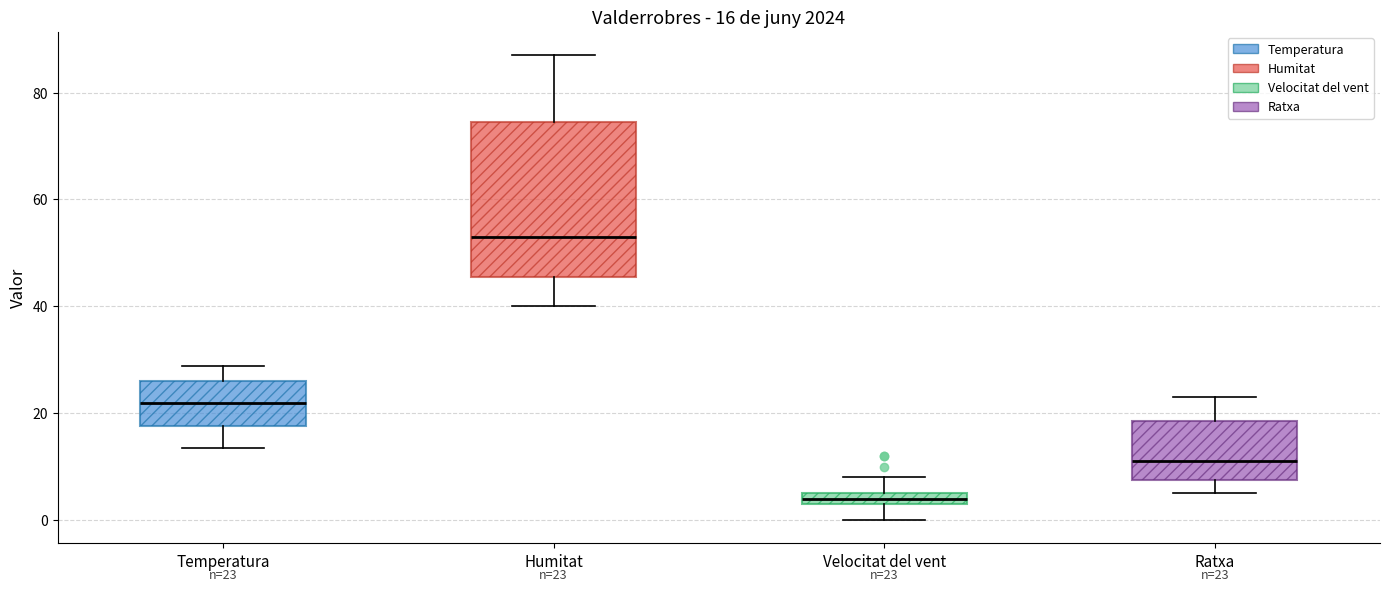

Which box has the lowest median line?

Velocitat del vent